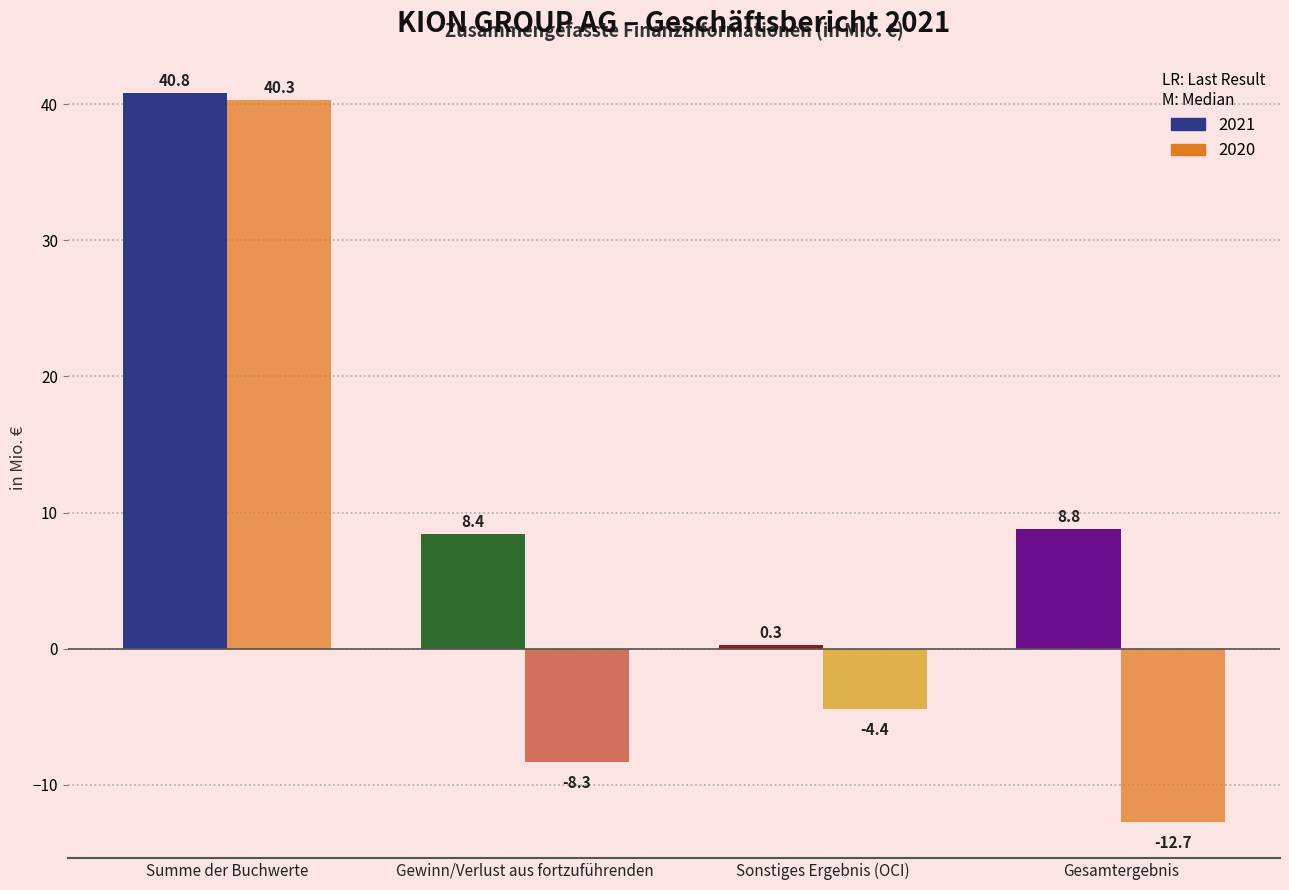

How many data points in 2021 are less than 8?

1